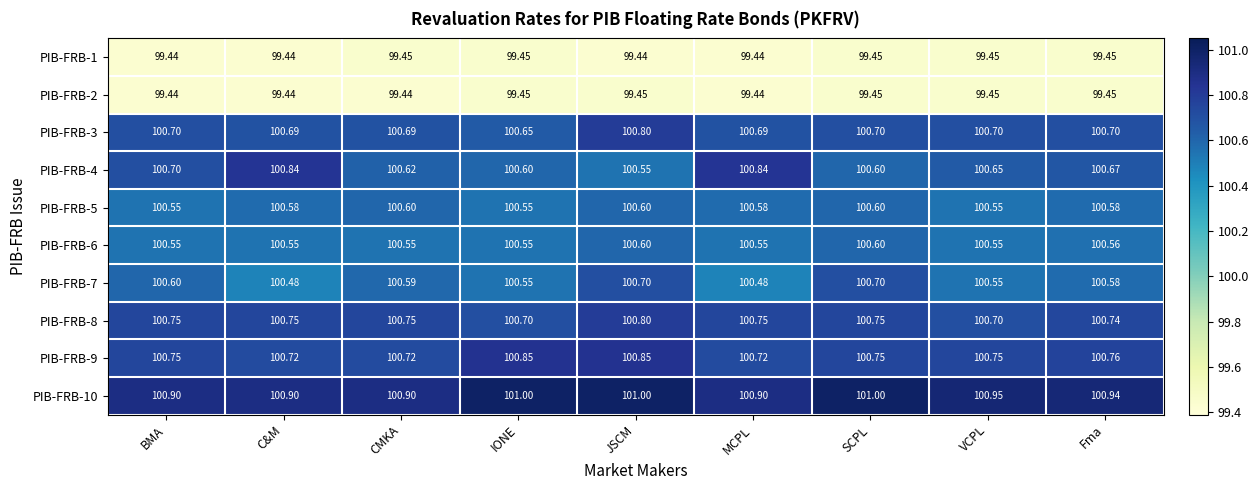

At how many categories does at least one series exceed 99?

9